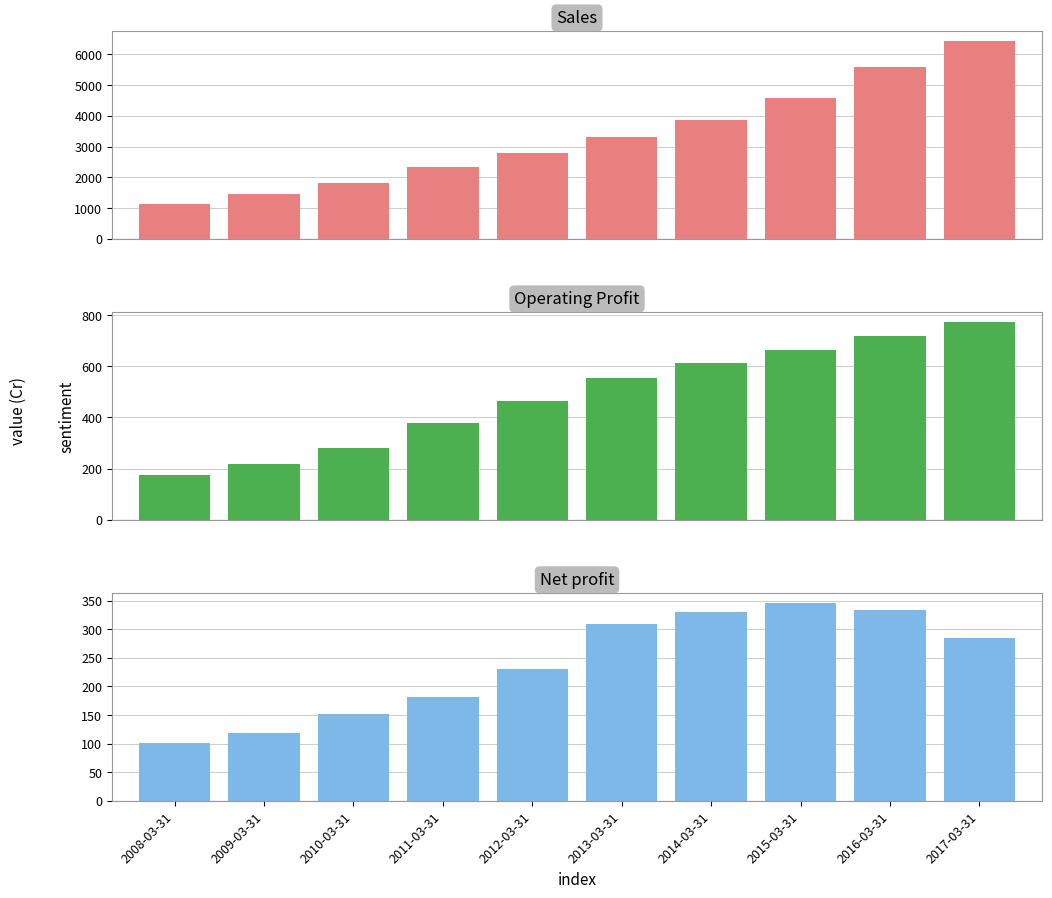

Rank the categories by Sales value from highest to lowest.

2017-03-31, 2016-03-31, 2015-03-31, 2014-03-31, 2013-03-31, 2012-03-31, 2011-03-31, 2010-03-31, 2009-03-31, 2008-03-31